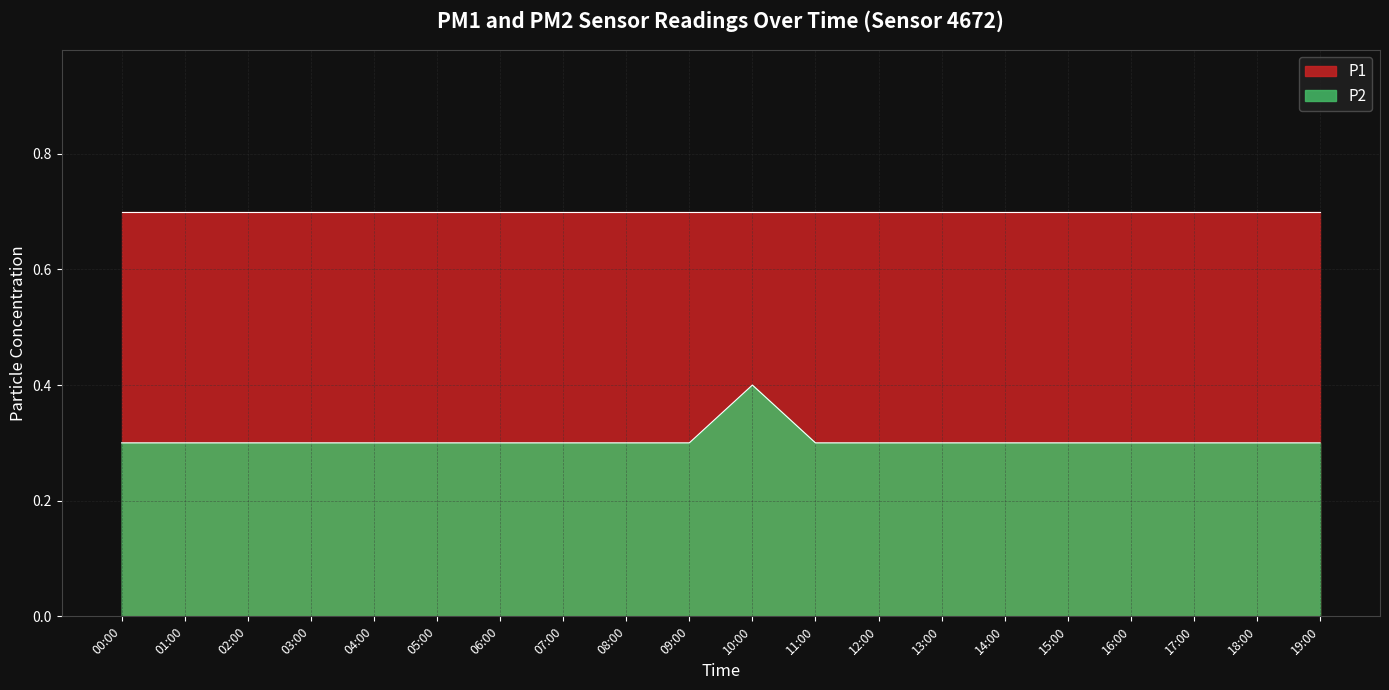

Rank the series by their maximum value, from highest to lowest.

P1, P2